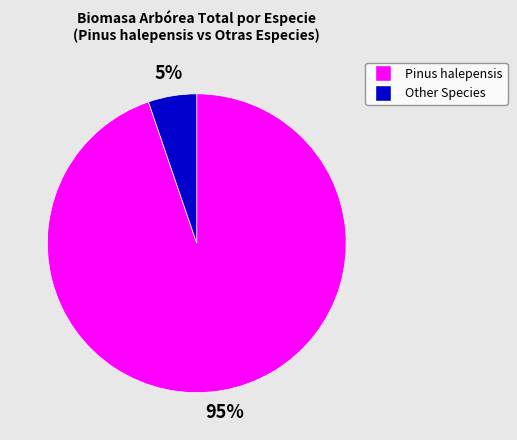

To the nearest percent, what is the average slice percentage?

50%